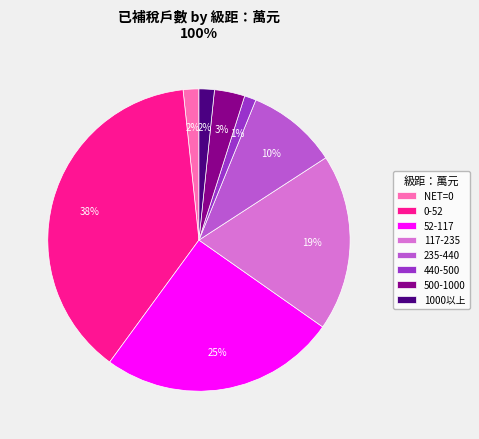

Does any single category account for the majority?

No